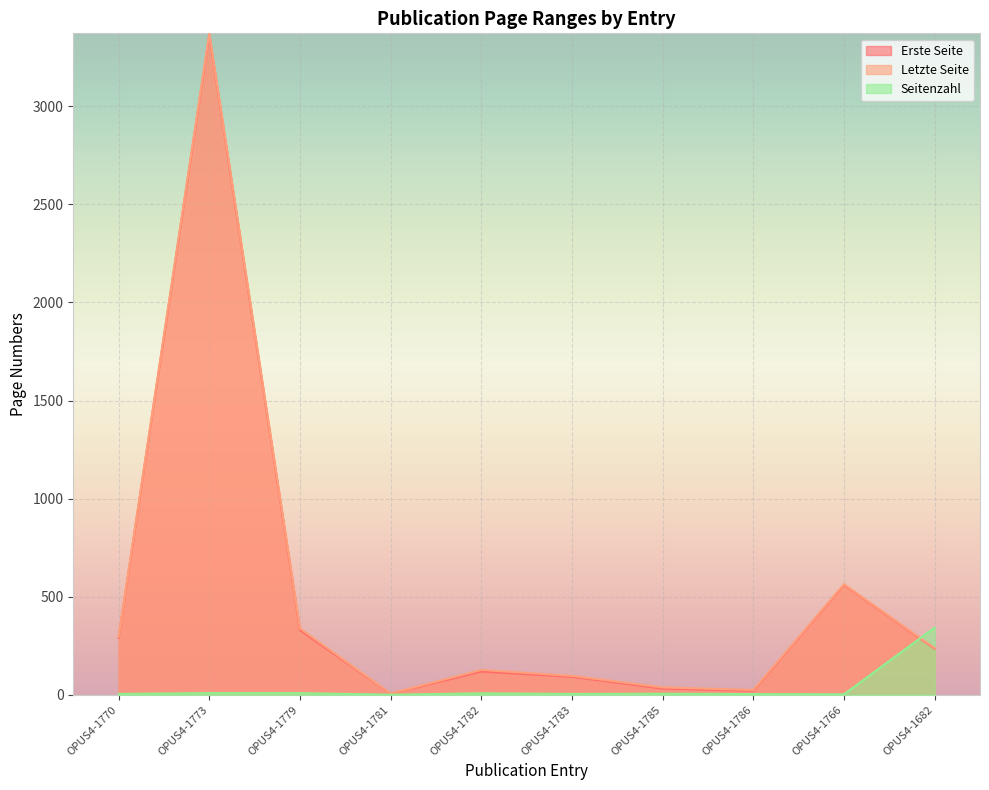

The Seitenzahl series shows 2 at OPUS4-1773. True or false?

False